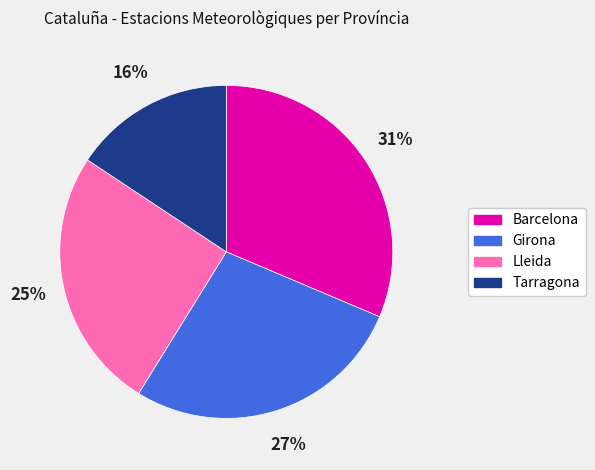

Is it true that Lleida is 25% of the pie?

True